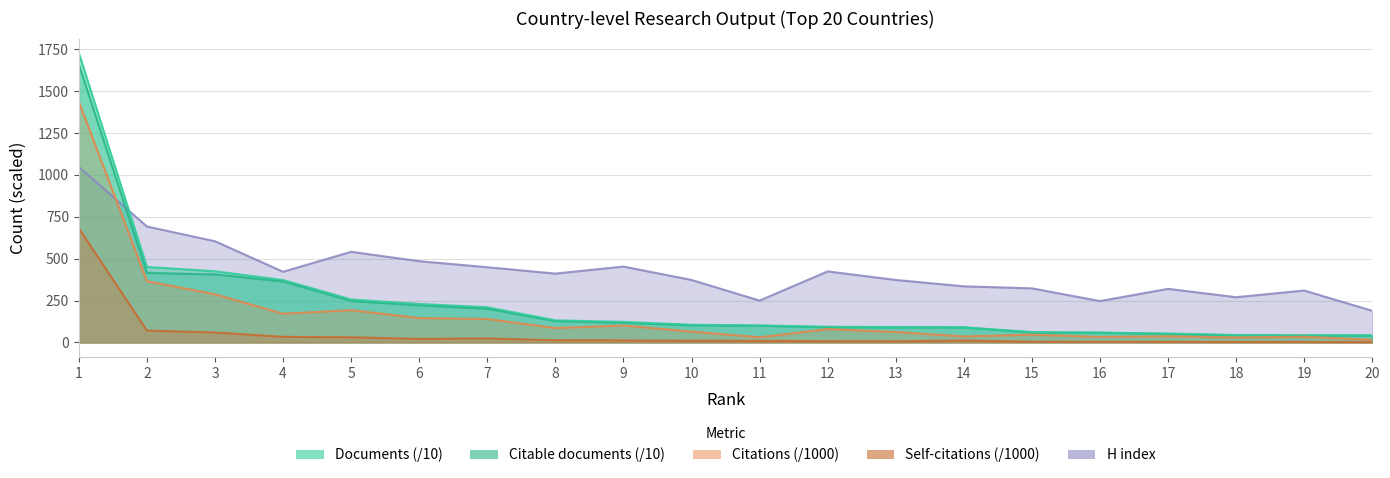

True or false: Documents and Citable documents intersect in this chart.

False